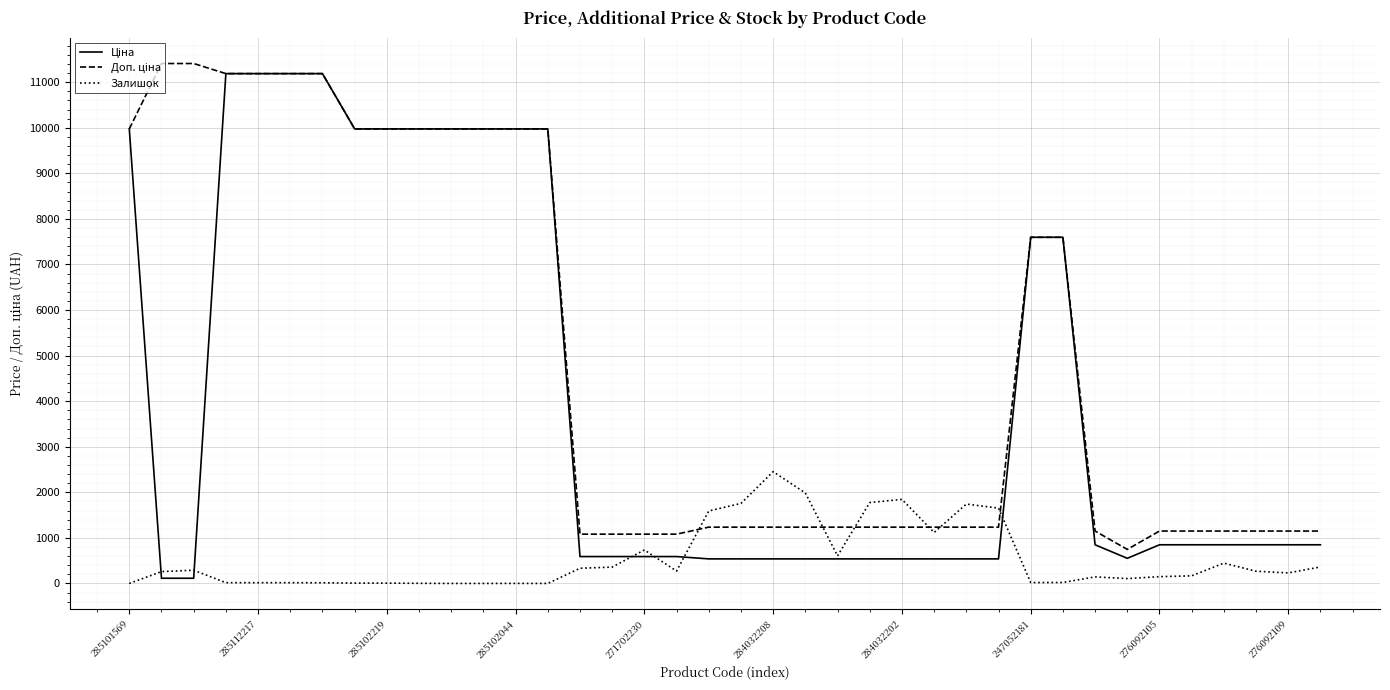

What is the maximum value shown in the chart?

11410.0